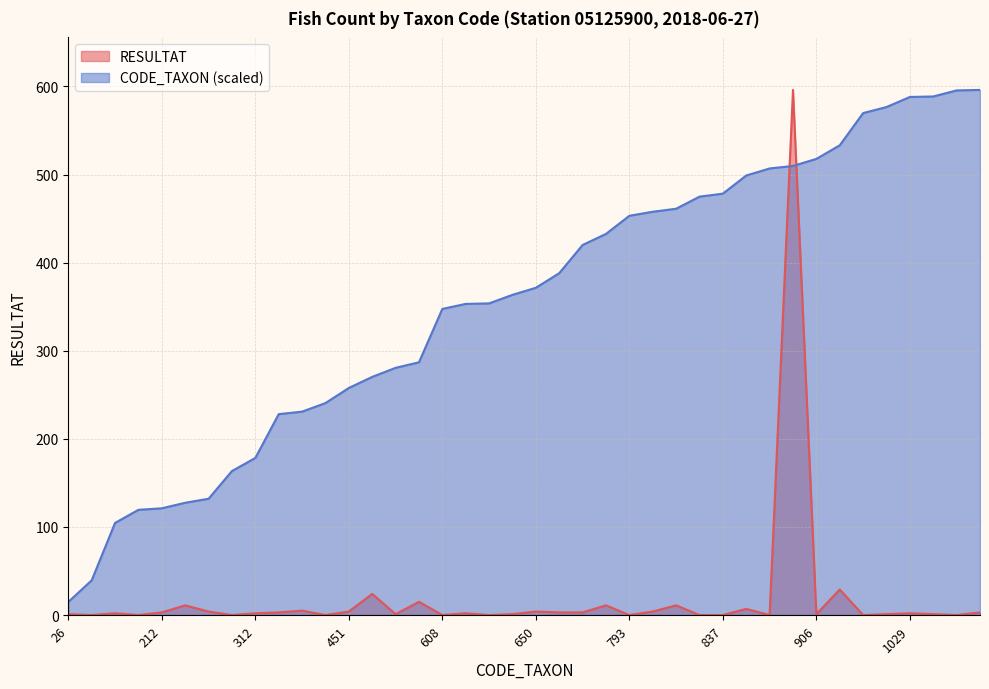

How many lines are shown in the chart?

2